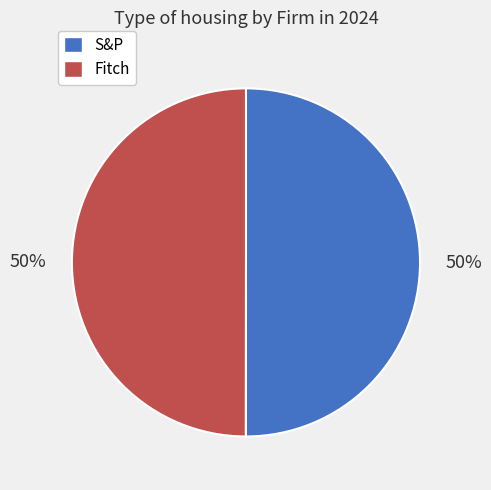

Approximately how many times larger is the value at Fitch compared to S&P?

1.0